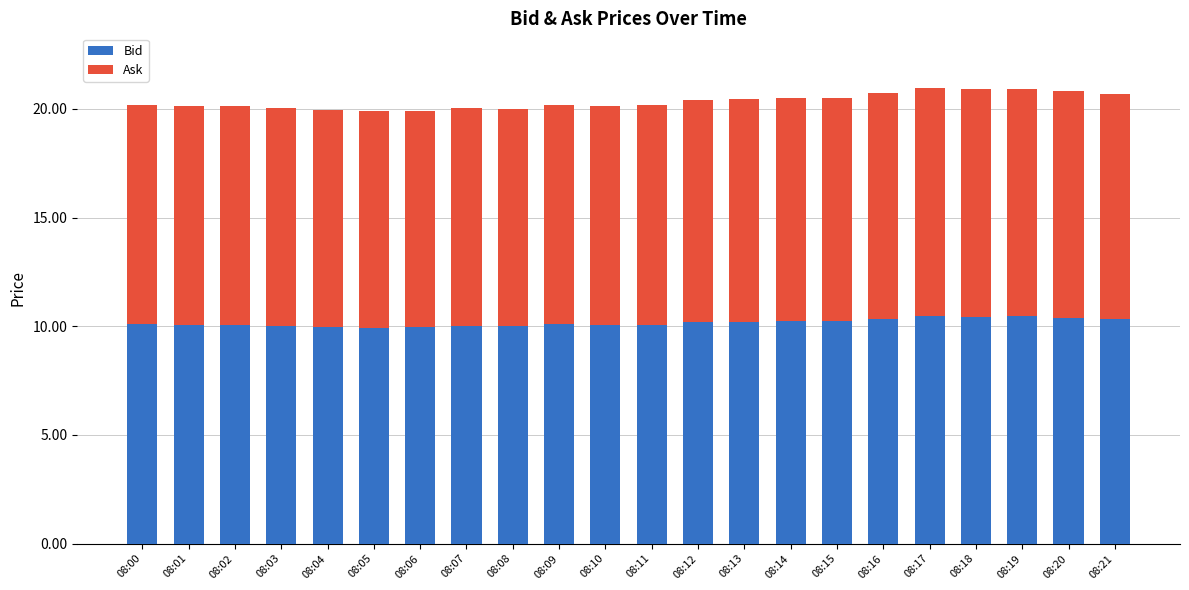

What is the difference between the maximum and second lowest values in the Bid series?

0.5